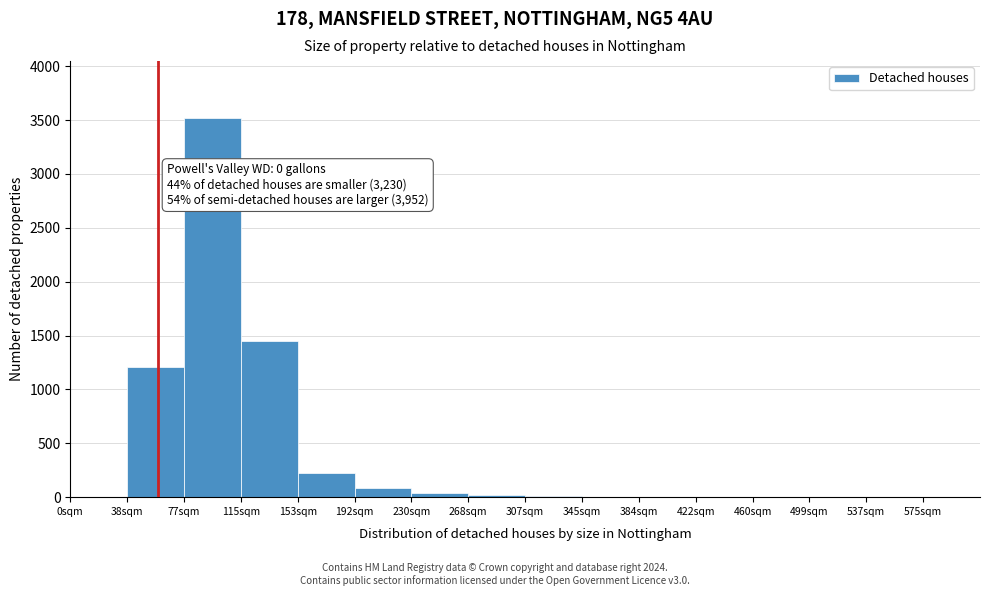

What is the sum of all values?

6564